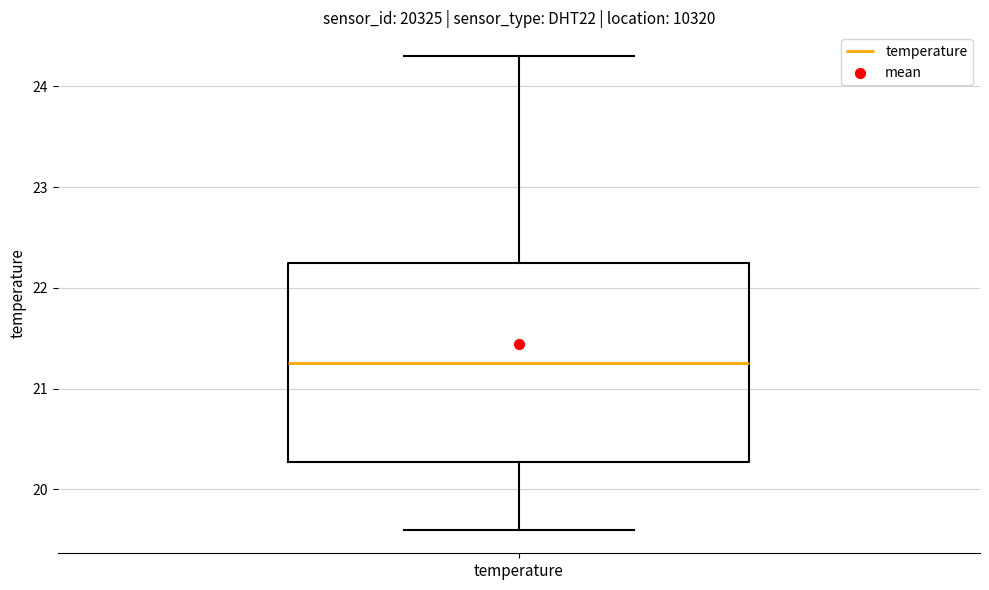

Read this box plot against the y-axis: the position of the median line, the range covered by the box, and the ends of both whiskers. The values are not printed on the chart, so give them approximately, as read against the axis.

median 21.3, box 20.3 to 22.3, whiskers 19.6 to 24.3